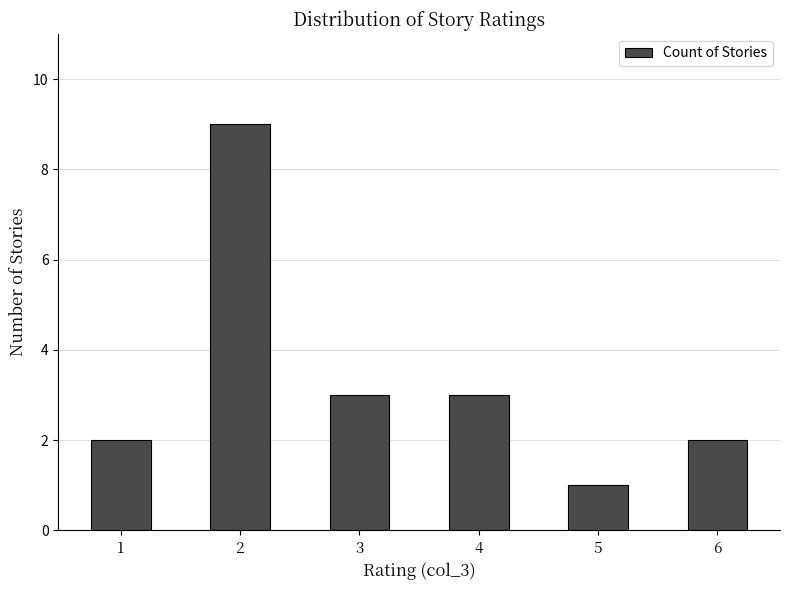

Count the values in the range 2 to 3.

4